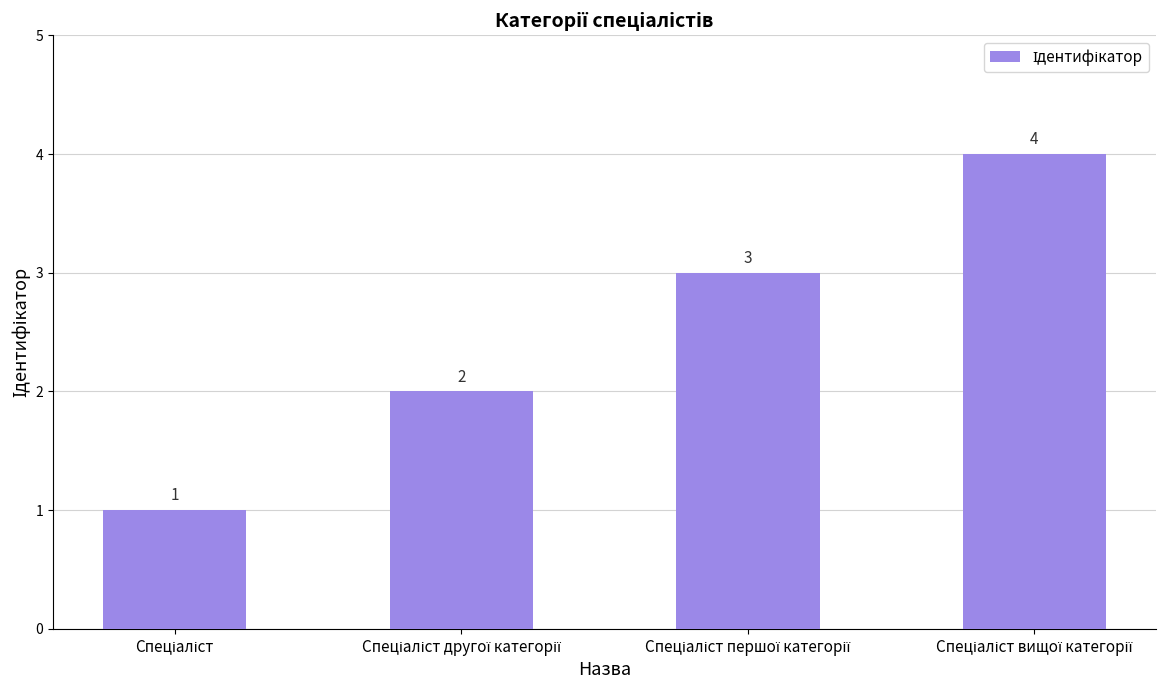

What is the value of the 3rd bar from the left?

3